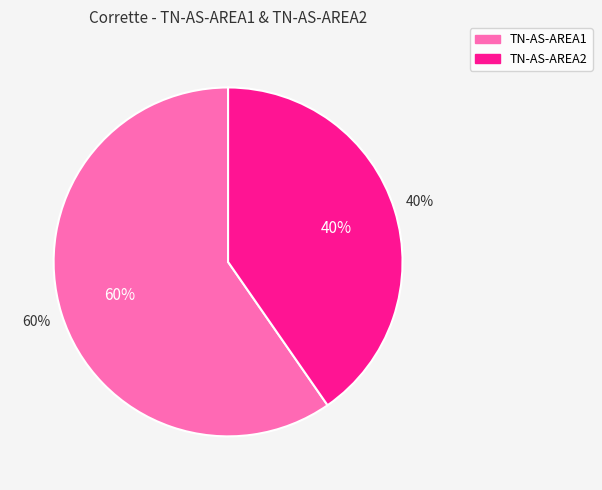

What percentage is the TN-AS-AREA1 slice, to the nearest percent?

60%